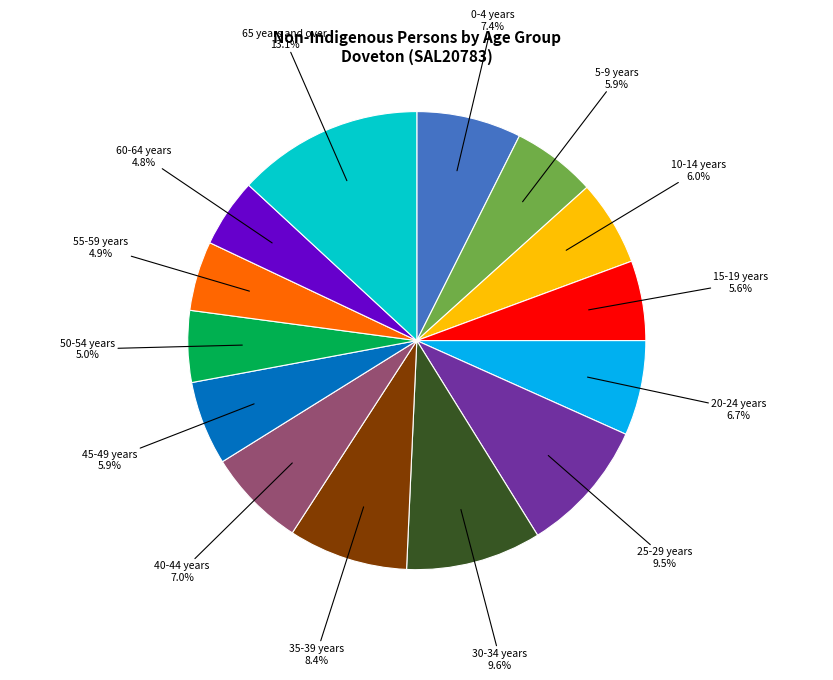

What is the total percentage of 10-14 years and 0-4 years?

13.4%